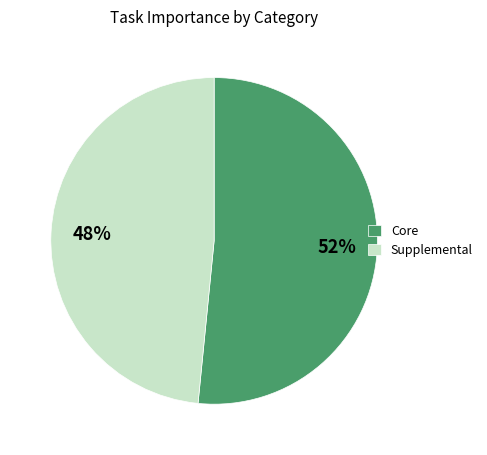

To the nearest percent, what percentage of the pie is Core?

52%